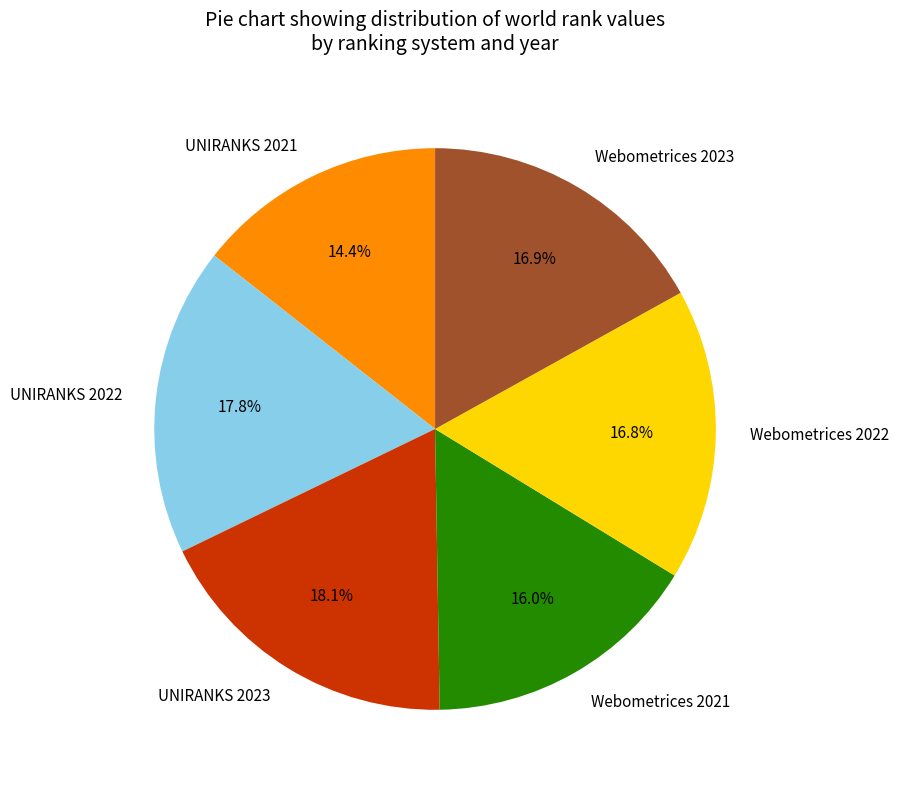

True or false: Webometrices 2022 accounts for 17% of the total.

True